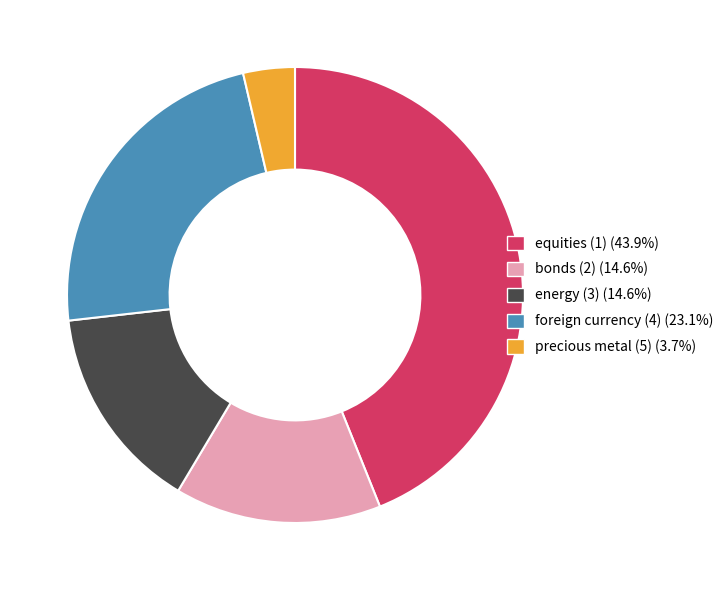

Combined, do energy (3) and foreign currency (4) account for over 50%?

No